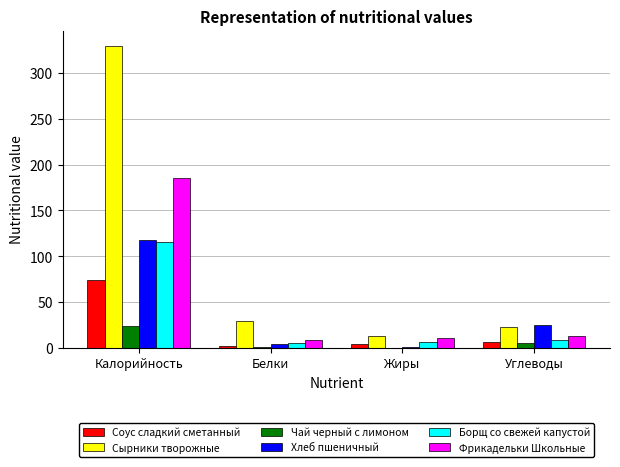

Does the chart contain stacked bars?

No